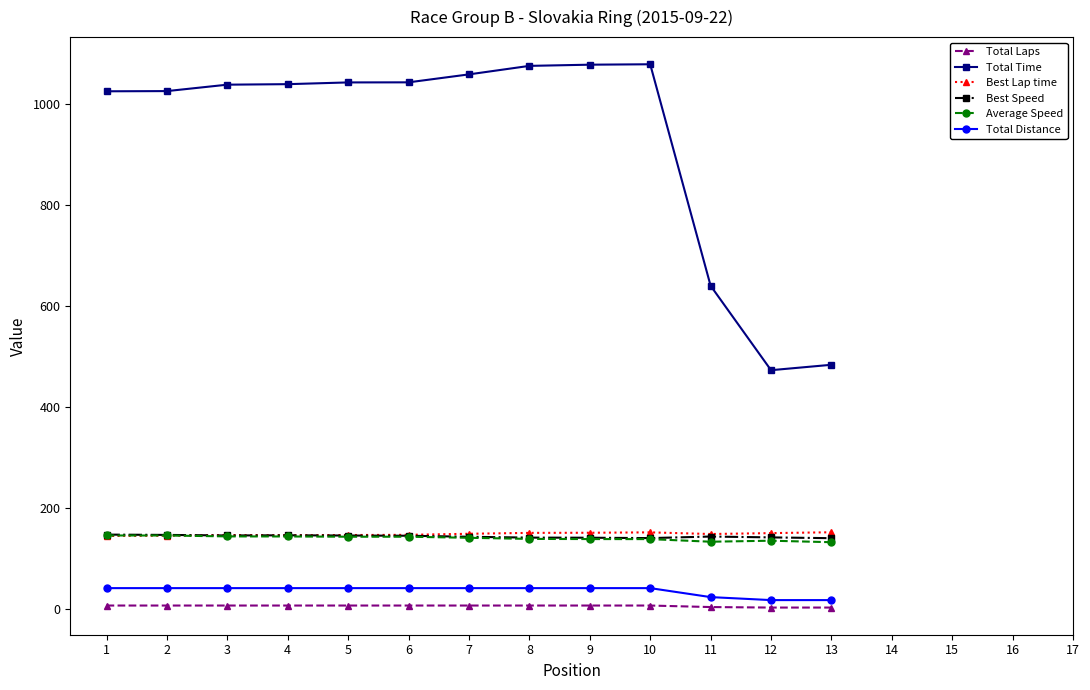

Which series has the widest spread of values?

Total Time